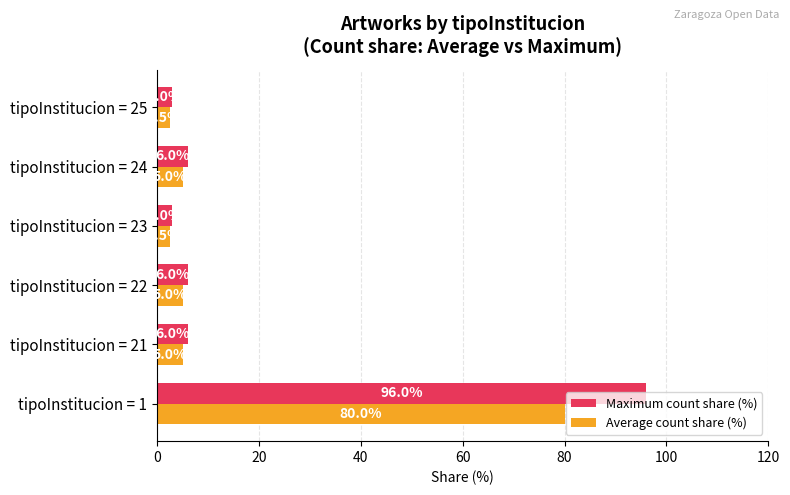

The value of Maximum count share (%) at tipoInstitucion = 21 is 1.4. True or false?

False